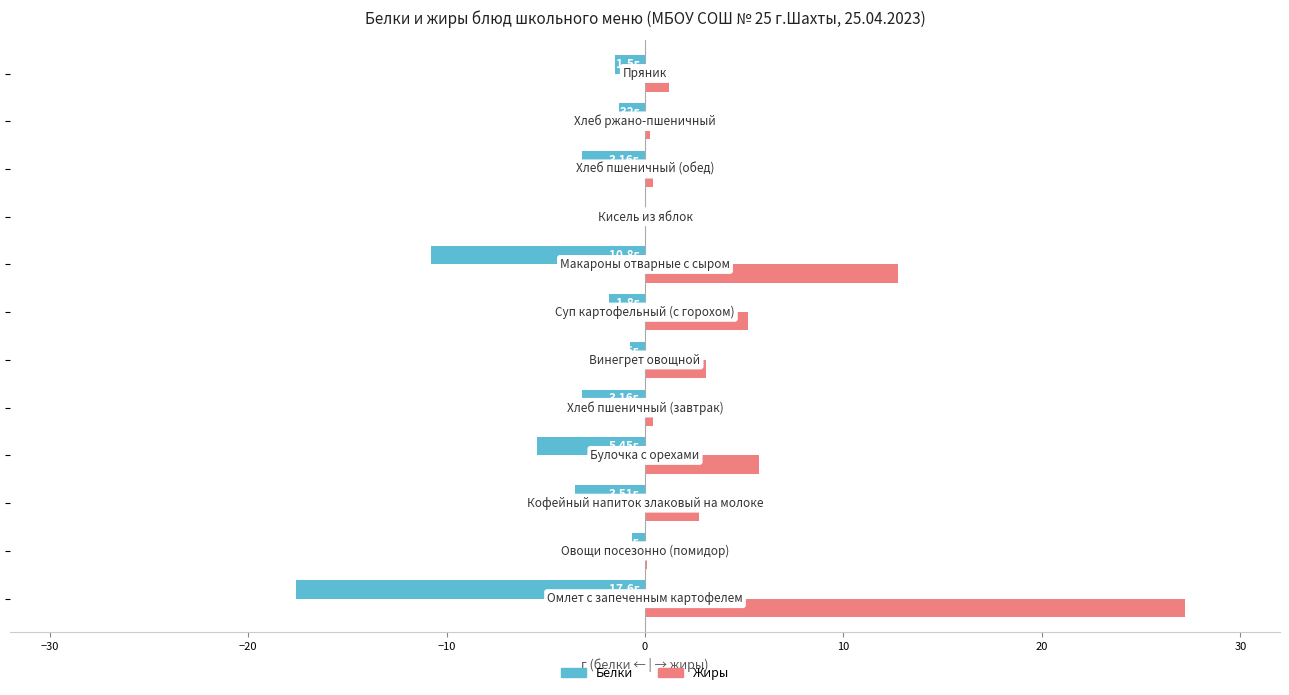

What is the sum of all Жиры values?

59.0